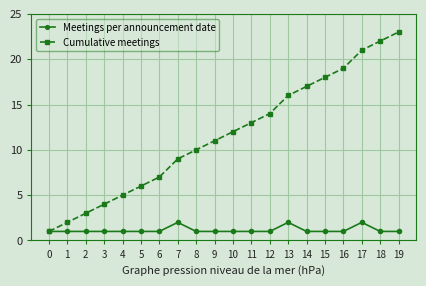

Is the value of Cumulative meetings at 2 greater than the value of Meetings per announcement date at 5?

Yes